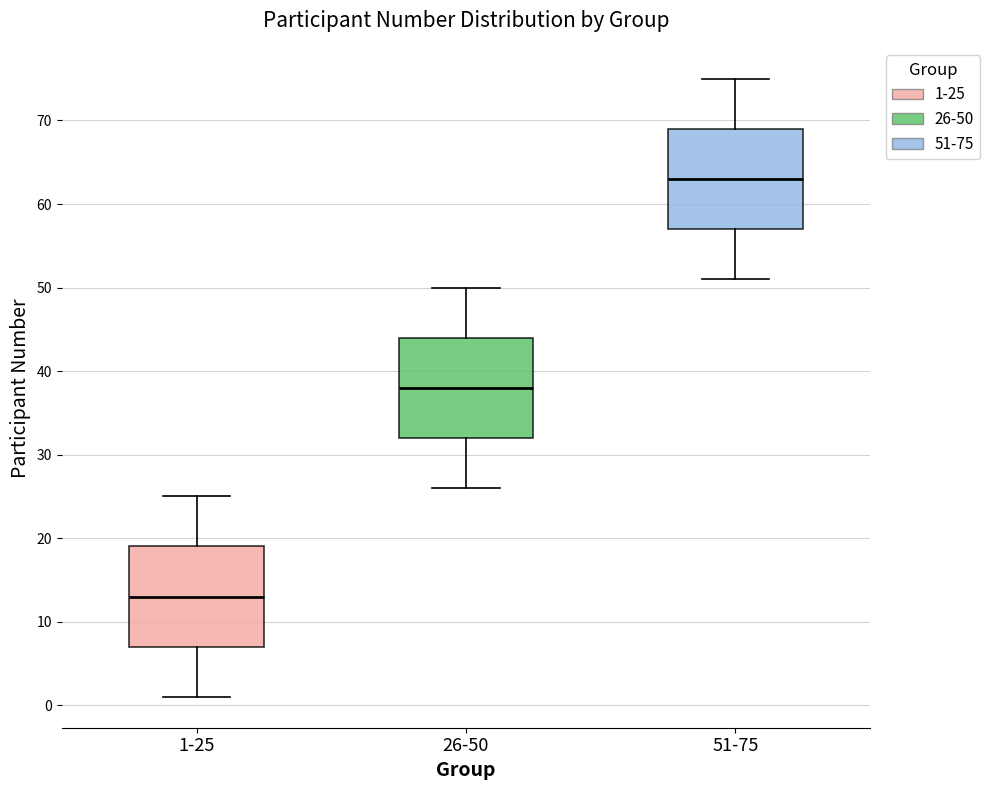

Reading left to right, transcribe this box plot: for each box, give where its median line is, the range the box spans, and where its two whiskers end, as read against the y-axis. The values are not printed on the chart, so give them approximately, as read against the axis.

1-25: median 13, box 7 to 19, whiskers 1 to 25
26-50: median 38, box 32 to 44, whiskers 26 to 50
51-75: median 63, box 57 to 69, whiskers 51 to 75